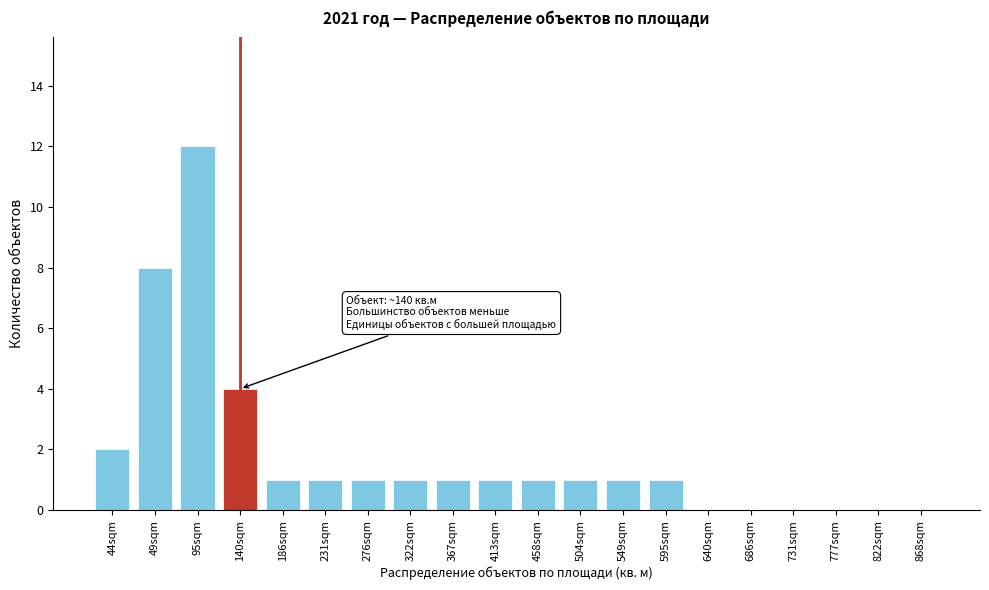

Reading left to right, extract all data points from this chart.

44sqm=2	49sqm=8	95sqm=12	140sqm=4	186sqm=1	231sqm=1	276sqm=1	322sqm=1	367sqm=1	413sqm=1	458sqm=1	504sqm=1	549sqm=1	595sqm=1	640sqm=0	686sqm=0	731sqm=0	777sqm=0	822sqm=0	868sqm=0